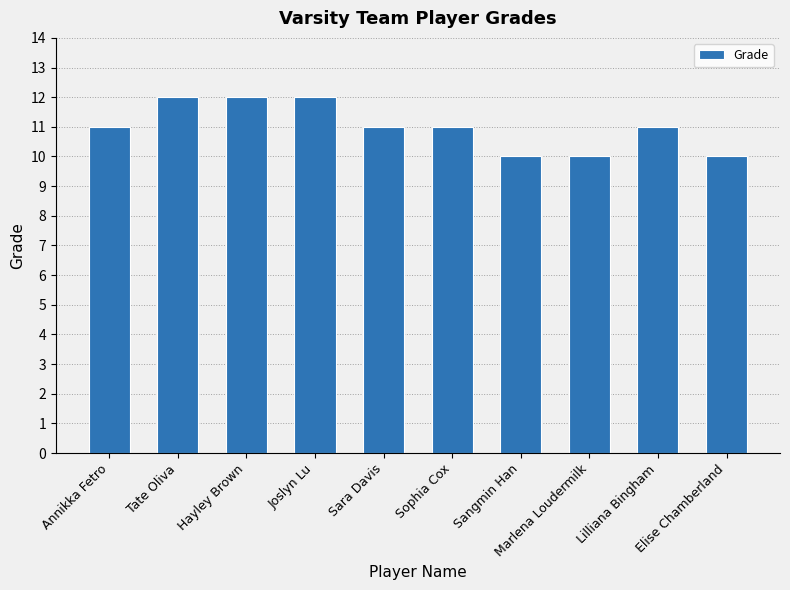

What is the minimum value shown in the chart?

10